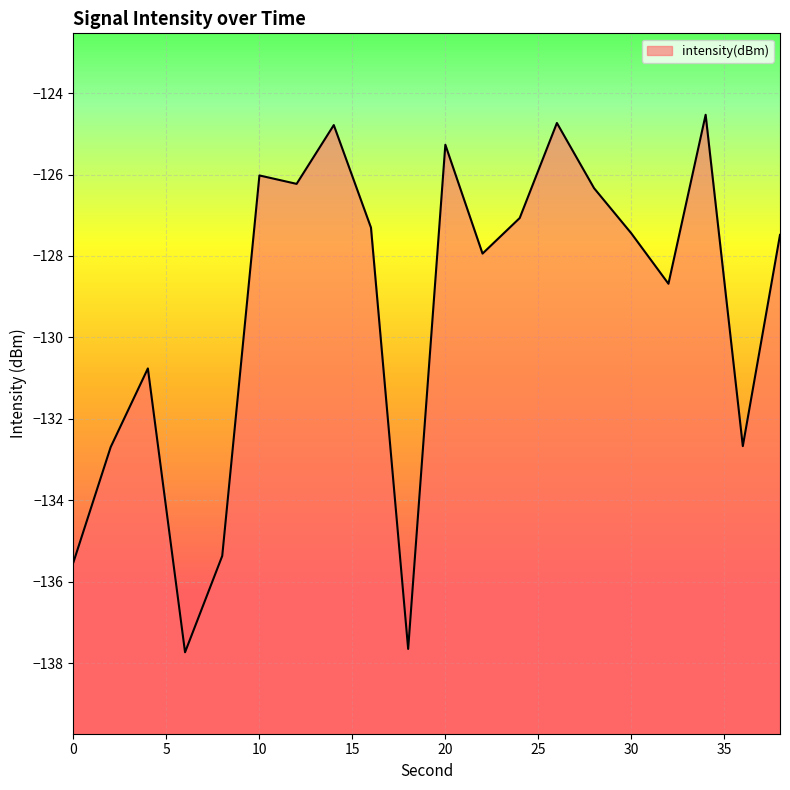

At which label does the data first exceed -127?

10